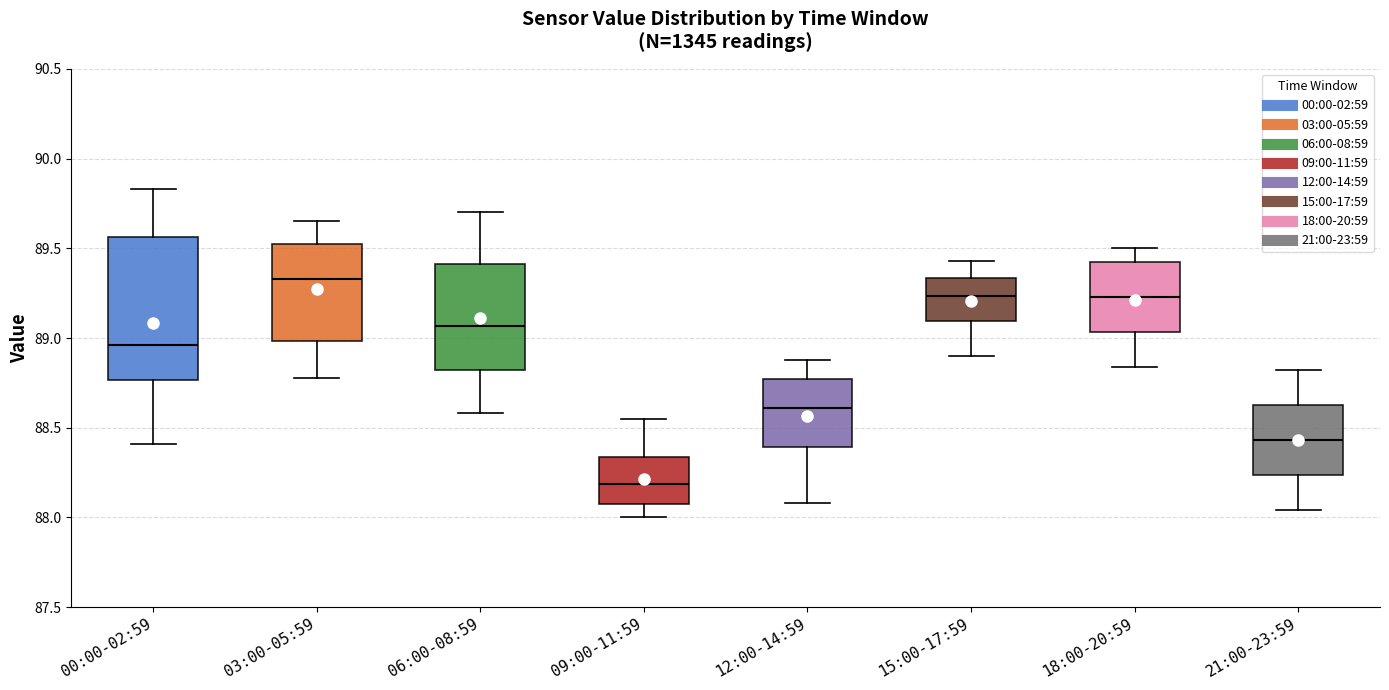

Reading left to right, read every box against the y-axis: the position of its median line, the range the box covers, and the ends of its whiskers. The values are not printed on the chart, so give them approximately, as read against the axis.

00:00-02:59: median 88.95, box 88.75 to 89.55, whiskers 88.40 to 89.85
03:00-05:59: median 89.35, box 89.00 to 89.55, whiskers 88.80 to 89.65
06:00-08:59: median 89.05, box 88.80 to 89.40, whiskers 88.60 to 89.70
09:00-11:59: median 88.20, box 88.10 to 88.35, whiskers 88.00 to 88.55
12:00-14:59: median 88.60, box 88.40 to 88.75, whiskers 88.10 to 88.90
15:00-17:59: median 89.25, box 89.10 to 89.35, whiskers 88.90 to 89.45
18:00-20:59: median 89.25, box 89.05 to 89.45, whiskers 88.85 to 89.50
21:00-23:59: median 88.45, box 88.25 to 88.65, whiskers 88.05 to 88.80